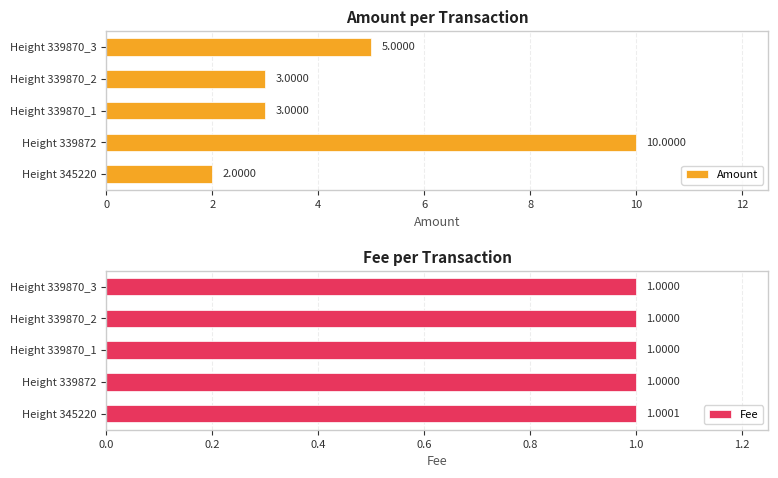

What is the highest value of the Amount series?

10